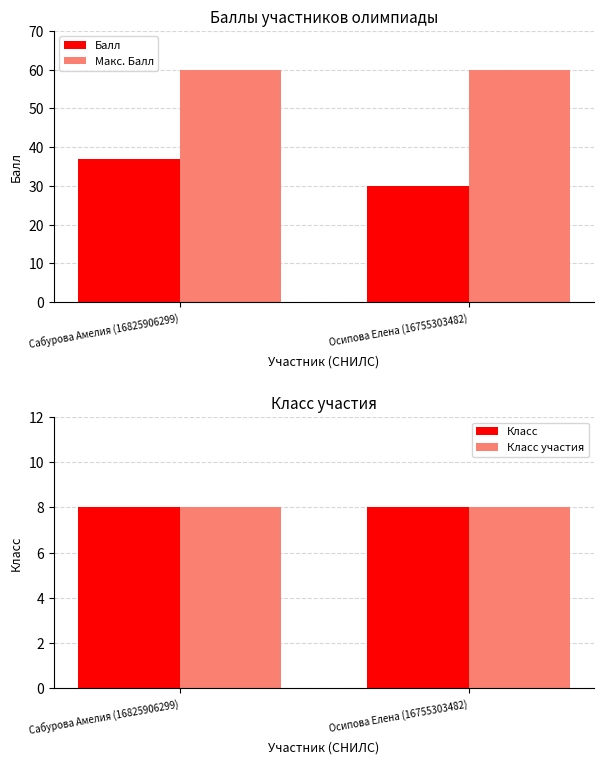

Between Сабурова Амелия (16825906299) and Осипова Елена (16755303482), which series saw the biggest shift?

Балл